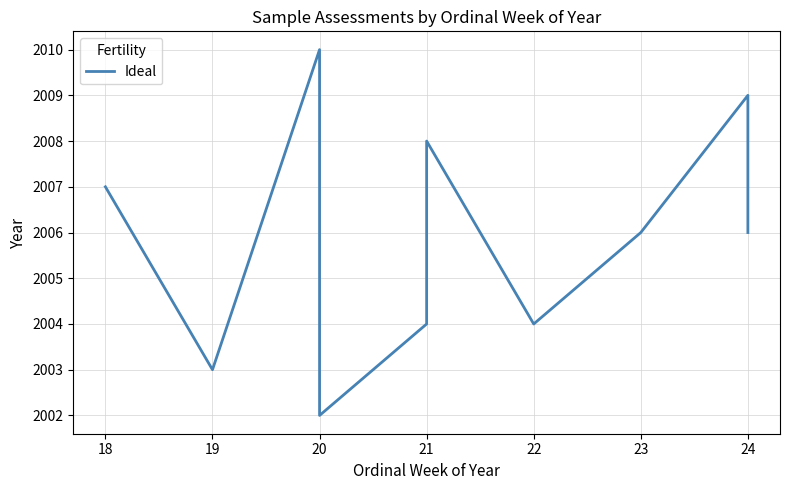

How many values exceed 2006?

4